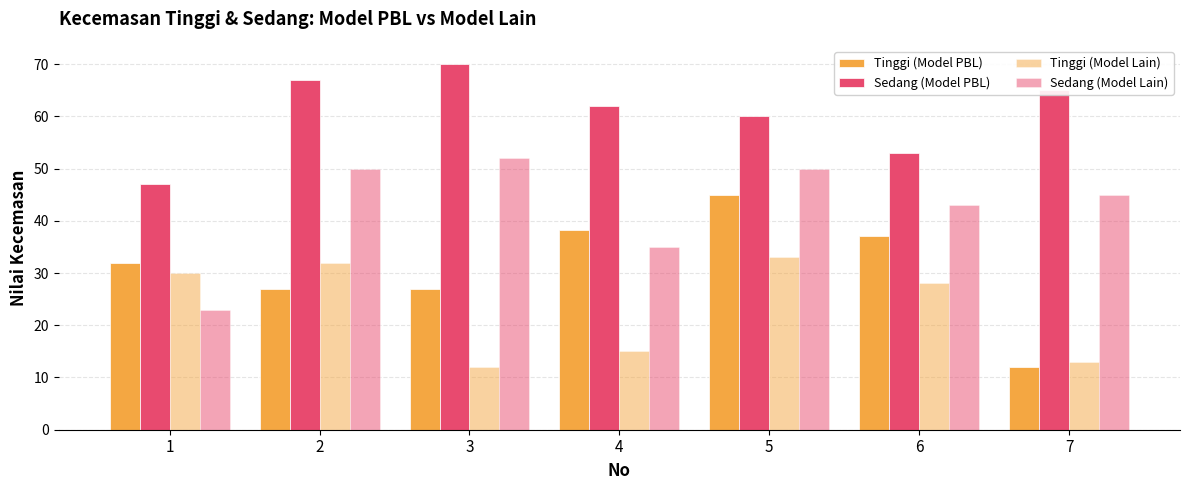

Which series has the largest range (max minus min)?

Tinggi (Model PBL)